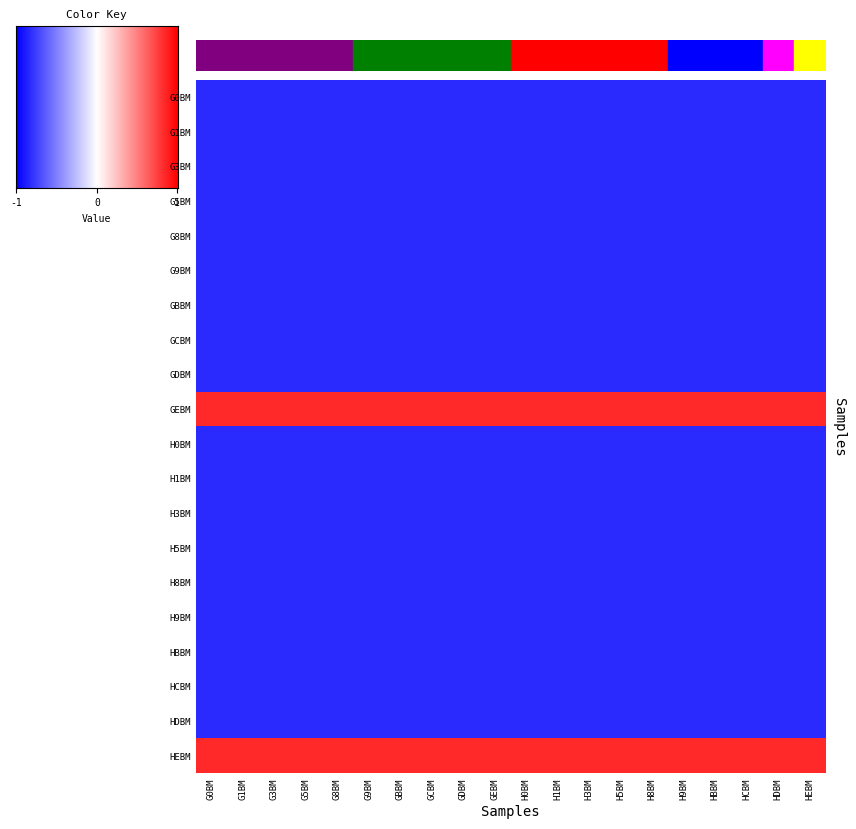

Reading left to right, transcribe all the data shown in this chart.

G0BM: G0BM=1.5	G1BM=1.5	G3BM=1.5	G5BM=1.5	G8BM=1.5	G9BM=1.5	GBBM=1.5	GCBM=1.5	GDBM=1.5	GEBM=1.5	H0BM=1.5	H1BM=1.5	H3BM=1.5	H5BM=1.5	H8BM=1.5	H9BM=1.5	HBBM=1.5	HCBM=1.5	HDBM=1.5	HEBM=1.5
G1BM: G0BM=1.5	G1BM=1.5	G3BM=1.5	G5BM=1.5	G8BM=1.5	G9BM=1.5	GBBM=1.5	GCBM=1.5	GDBM=1.5	GEBM=1.5	H0BM=1.5	H1BM=1.5	H3BM=1.5	H5BM=1.5	H8BM=1.5	H9BM=1.5	HBBM=1.5	HCBM=1.5	HDBM=1.5	HEBM=1.5
G3BM: G0BM=1.5	G1BM=1.5	G3BM=1.5	G5BM=1.5	G8BM=1.5	G9BM=1.5	GBBM=1.5	GCBM=1.5	GDBM=1.5	GEBM=1.5	H0BM=1.5	H1BM=1.5	H3BM=1.5	H5BM=1.5	H8BM=1.5	H9BM=1.5	HBBM=1.5	HCBM=1.5	HDBM=1.5	HEBM=1.5
G5BM: G0BM=1.5	G1BM=1.5	G3BM=1.5	G5BM=1.5	G8BM=1.5	G9BM=1.5	GBBM=1.5	GCBM=1.5	GDBM=1.5	GEBM=1.5	H0BM=1.5	H1BM=1.5	H3BM=1.5	H5BM=1.5	H8BM=1.5	H9BM=1.5	HBBM=1.5	HCBM=1.5	HDBM=1.5	HEBM=1.5
G8BM: G0BM=1.5	G1BM=1.5	G3BM=1.5	G5BM=1.5	G8BM=1.5	G9BM=1.5	GBBM=1.5	GCBM=1.5	GDBM=1.5	GEBM=1.5	H0BM=1.5	H1BM=1.5	H3BM=1.5	H5BM=1.5	H8BM=1.5	H9BM=1.5	HBBM=1.5	HCBM=1.5	HDBM=1.5	HEBM=1.5
G9BM: G0BM=1.5	G1BM=1.5	G3BM=1.5	G5BM=1.5	G8BM=1.5	G9BM=1.5	GBBM=1.5	GCBM=1.5	GDBM=1.5	GEBM=1.5	H0BM=1.5	H1BM=1.5	H3BM=1.5	H5BM=1.5	H8BM=1.5	H9BM=1.5	HBBM=1.5	HCBM=1.5	HDBM=1.5	HEBM=1.5
GBBM: G0BM=1.5	G1BM=1.5	G3BM=1.5	G5BM=1.5	G8BM=1.5	G9BM=1.5	GBBM=1.5	GCBM=1.5	GDBM=1.5	GEBM=1.5	H0BM=1.5	H1BM=1.5	H3BM=1.5	H5BM=1.5	H8BM=1.5	H9BM=1.5	HBBM=1.5	HCBM=1.5	HDBM=1.5	HEBM=1.5
GCBM: G0BM=1.5	G1BM=1.5	G3BM=1.5	G5BM=1.5	G8BM=1.5	G9BM=1.5	GBBM=1.5	GCBM=1.5	GDBM=1.5	GEBM=1.5	H0BM=1.5	H1BM=1.5	H3BM=1.5	H5BM=1.5	H8BM=1.5	H9BM=1.5	HBBM=1.5	HCBM=1.5	HDBM=1.5	HEBM=1.5
GDBM: G0BM=1.5	G1BM=1.5	G3BM=1.5	G5BM=1.5	G8BM=1.5	G9BM=1.5	GBBM=1.5	GCBM=1.5	GDBM=1.5	GEBM=1.5	H0BM=1.5	H1BM=1.5	H3BM=1.5	H5BM=1.5	H8BM=1.5	H9BM=1.5	HBBM=1.5	HCBM=1.5	HDBM=1.5	HEBM=1.5
GEBM: G0BM=1.6	G1BM=1.6	G3BM=1.6	G5BM=1.6	G8BM=1.6	G9BM=1.6	GBBM=1.6	GCBM=1.6	GDBM=1.6	GEBM=1.6	H0BM=1.6	H1BM=1.6	H3BM=1.6	H5BM=1.6	H8BM=1.6	H9BM=1.6	HBBM=1.6	HCBM=1.6	HDBM=1.6	HEBM=1.6
H0BM: G0BM=1.5	G1BM=1.5	G3BM=1.5	G5BM=1.5	G8BM=1.5	G9BM=1.5	GBBM=1.5	GCBM=1.5	GDBM=1.5	GEBM=1.5	H0BM=1.5	H1BM=1.5	H3BM=1.5	H5BM=1.5	H8BM=1.5	H9BM=1.5	HBBM=1.5	HCBM=1.5	HDBM=1.5	HEBM=1.5
H1BM: G0BM=1.5	G1BM=1.5	G3BM=1.5	G5BM=1.5	G8BM=1.5	G9BM=1.5	GBBM=1.5	GCBM=1.5	GDBM=1.5	GEBM=1.5	H0BM=1.5	H1BM=1.5	H3BM=1.5	H5BM=1.5	H8BM=1.5	H9BM=1.5	HBBM=1.5	HCBM=1.5	HDBM=1.5	HEBM=1.5
H3BM: G0BM=1.5	G1BM=1.5	G3BM=1.5	G5BM=1.5	G8BM=1.5	G9BM=1.5	GBBM=1.5	GCBM=1.5	GDBM=1.5	GEBM=1.5	H0BM=1.5	H1BM=1.5	H3BM=1.5	H5BM=1.5	H8BM=1.5	H9BM=1.5	HBBM=1.5	HCBM=1.5	HDBM=1.5	HEBM=1.5
H5BM: G0BM=1.5	G1BM=1.5	G3BM=1.5	G5BM=1.5	G8BM=1.5	G9BM=1.5	GBBM=1.5	GCBM=1.5	GDBM=1.5	GEBM=1.5	H0BM=1.5	H1BM=1.5	H3BM=1.5	H5BM=1.5	H8BM=1.5	H9BM=1.5	HBBM=1.5	HCBM=1.5	HDBM=1.5	HEBM=1.5
H8BM: G0BM=1.5	G1BM=1.5	G3BM=1.5	G5BM=1.5	G8BM=1.5	G9BM=1.5	GBBM=1.5	GCBM=1.5	GDBM=1.5	GEBM=1.5	H0BM=1.5	H1BM=1.5	H3BM=1.5	H5BM=1.5	H8BM=1.5	H9BM=1.5	HBBM=1.5	HCBM=1.5	HDBM=1.5	HEBM=1.5
H9BM: G0BM=1.5	G1BM=1.5	G3BM=1.5	G5BM=1.5	G8BM=1.5	G9BM=1.5	GBBM=1.5	GCBM=1.5	GDBM=1.5	GEBM=1.5	H0BM=1.5	H1BM=1.5	H3BM=1.5	H5BM=1.5	H8BM=1.5	H9BM=1.5	HBBM=1.5	HCBM=1.5	HDBM=1.5	HEBM=1.5
HBBM: G0BM=1.5	G1BM=1.5	G3BM=1.5	G5BM=1.5	G8BM=1.5	G9BM=1.5	GBBM=1.5	GCBM=1.5	GDBM=1.5	GEBM=1.5	H0BM=1.5	H1BM=1.5	H3BM=1.5	H5BM=1.5	H8BM=1.5	H9BM=1.5	HBBM=1.5	HCBM=1.5	HDBM=1.5	HEBM=1.5
HCBM: G0BM=1.5	G1BM=1.5	G3BM=1.5	G5BM=1.5	G8BM=1.5	G9BM=1.5	GBBM=1.5	GCBM=1.5	GDBM=1.5	GEBM=1.5	H0BM=1.5	H1BM=1.5	H3BM=1.5	H5BM=1.5	H8BM=1.5	H9BM=1.5	HBBM=1.5	HCBM=1.5	HDBM=1.5	HEBM=1.5
HDBM: G0BM=1.5	G1BM=1.5	G3BM=1.5	G5BM=1.5	G8BM=1.5	G9BM=1.5	GBBM=1.5	GCBM=1.5	GDBM=1.5	GEBM=1.5	H0BM=1.5	H1BM=1.5	H3BM=1.5	H5BM=1.5	H8BM=1.5	H9BM=1.5	HBBM=1.5	HCBM=1.5	HDBM=1.5	HEBM=1.5
HEBM: G0BM=1.6	G1BM=1.6	G3BM=1.6	G5BM=1.6	G8BM=1.6	G9BM=1.6	GBBM=1.6	GCBM=1.6	GDBM=1.6	GEBM=1.6	H0BM=1.6	H1BM=1.6	H3BM=1.6	H5BM=1.6	H8BM=1.6	H9BM=1.6	HBBM=1.6	HCBM=1.6	HDBM=1.6	HEBM=1.6